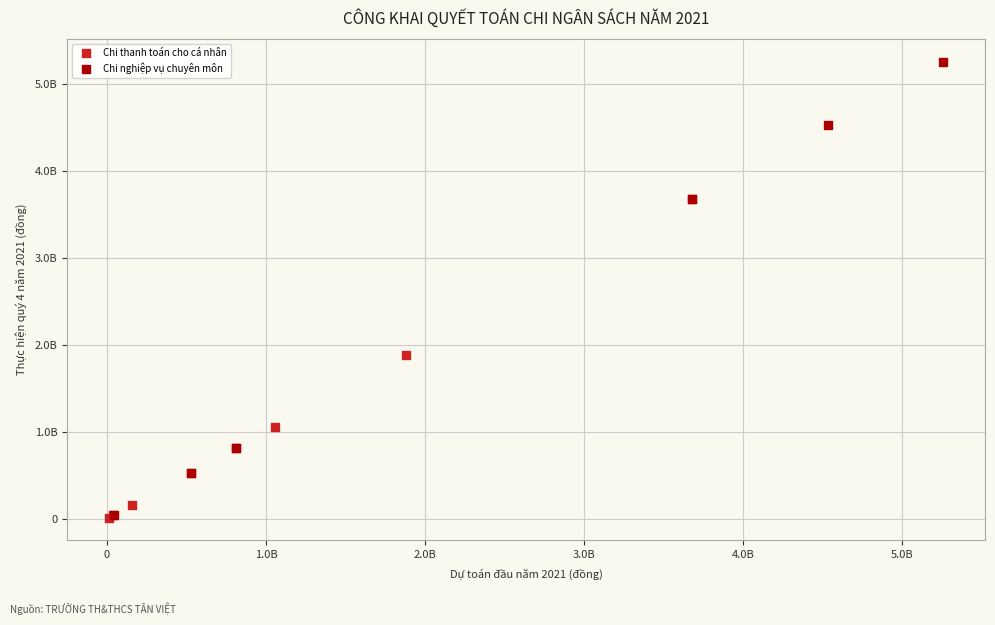

What are all the series names shown in the legend?

Chi thanh toán cho cá nhân, Chi nghiệp vụ chuyên môn